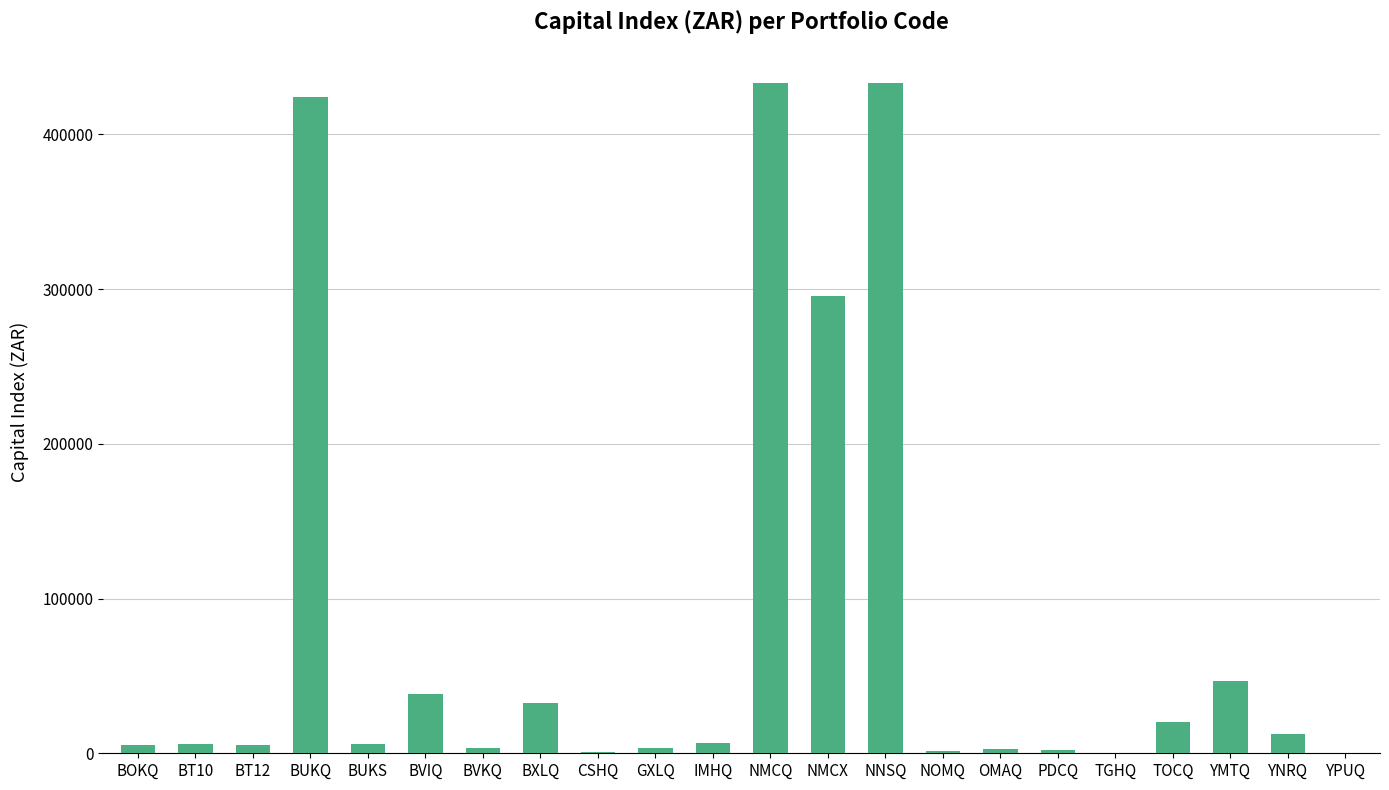

What is the maximum value shown in the chart?

433039.0